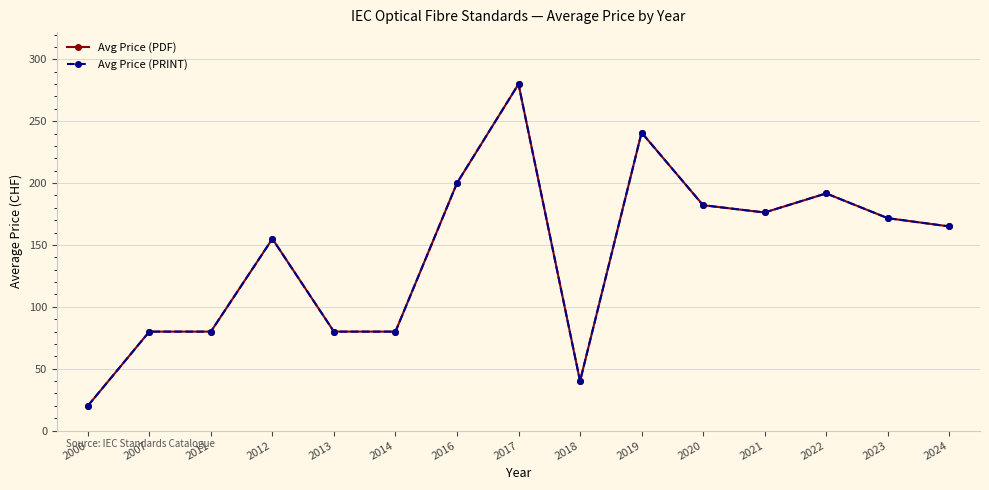

What is the sum of all Avg Price (PRINT) values?

2142.6